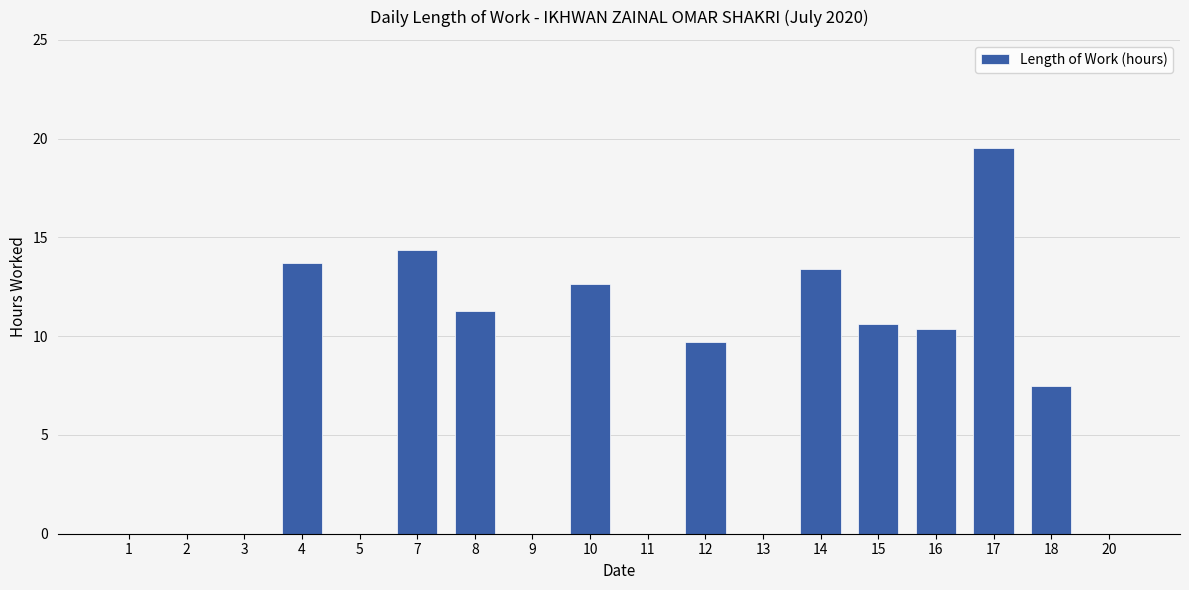

Which has a higher value, 8 or 11?

8